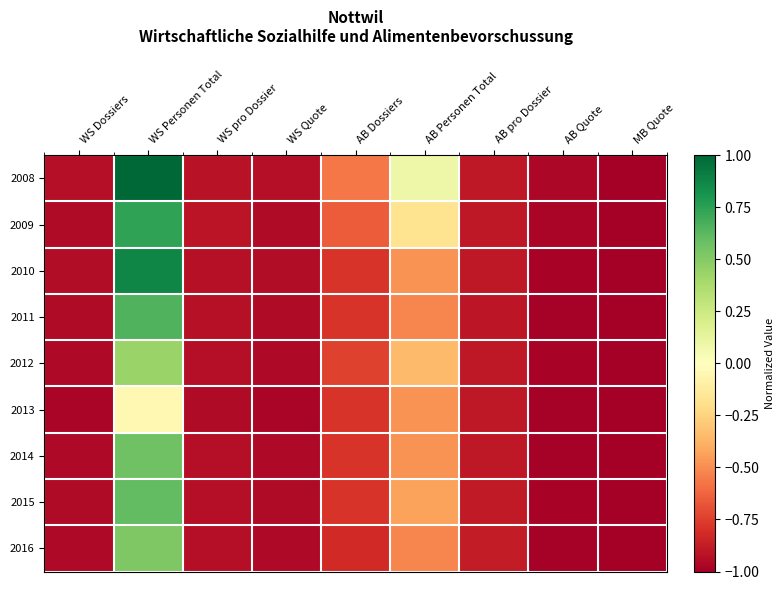

Which has a higher value, MB Quote or WS Personen Total?

WS Personen Total